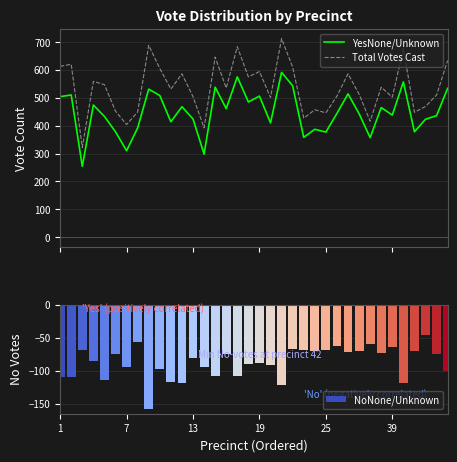

The YesNone/Unknown series shows 543 at 21. True or false?

True